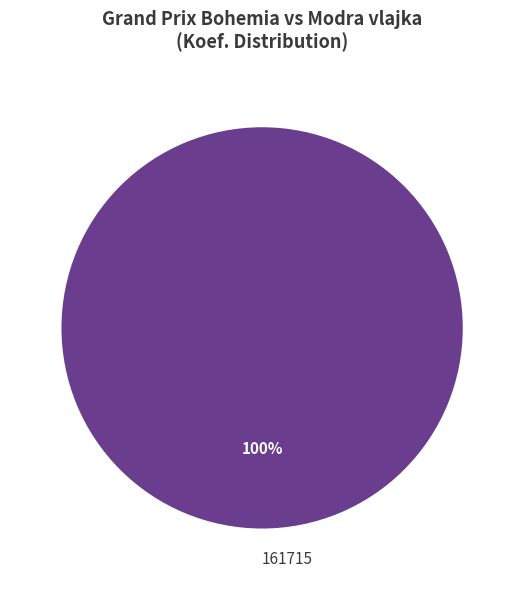

To the nearest percent, what portion does 161715 represent?

100%